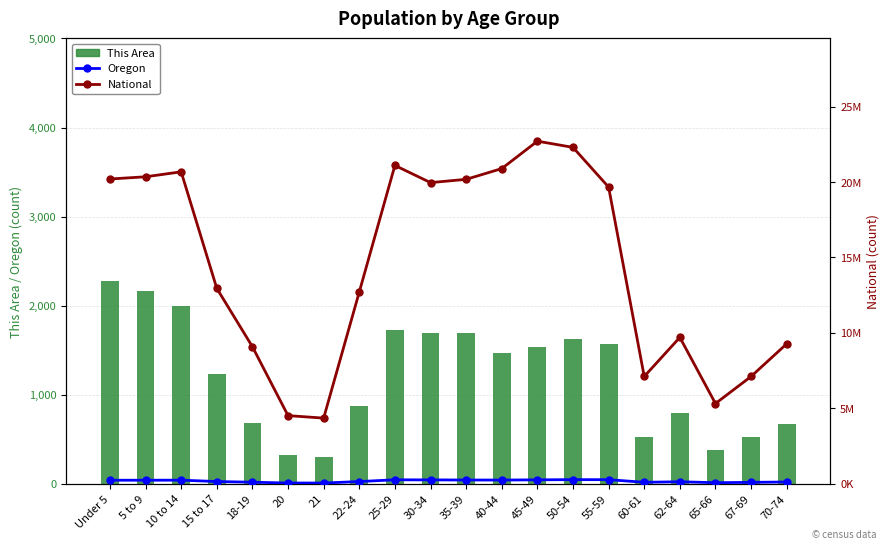

How many data points in Oregon are less than 237214?

10